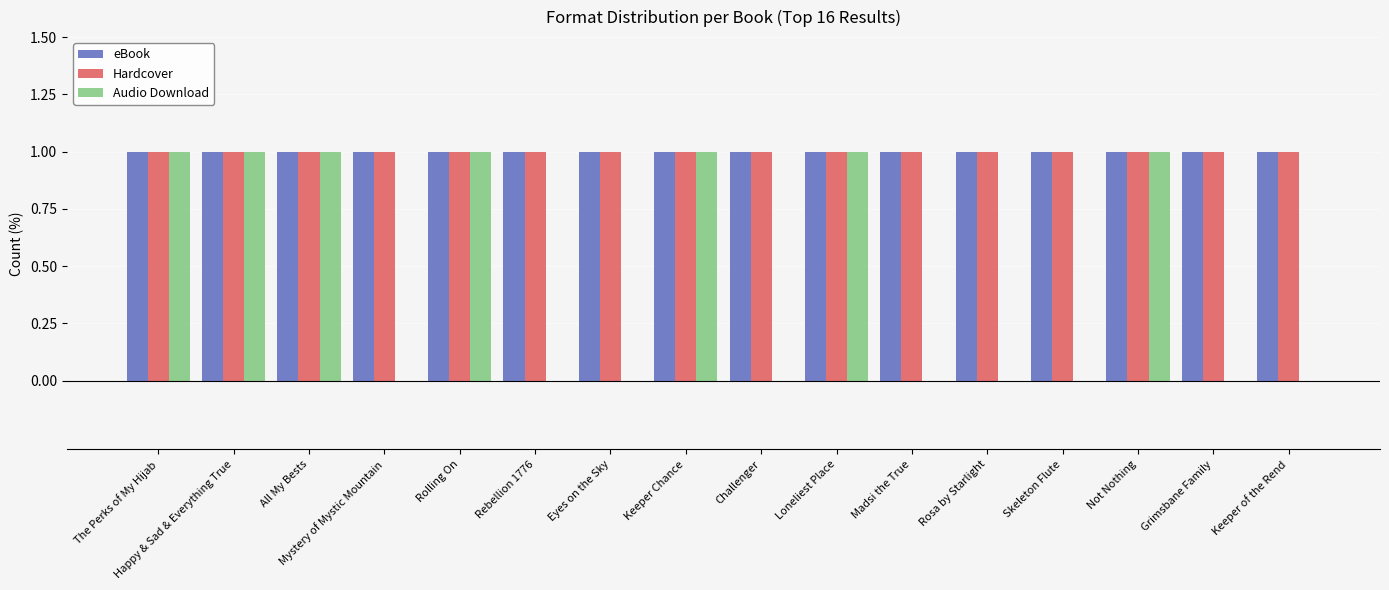

The value of Hardcover at Not Nothing is 1. True or false?

True